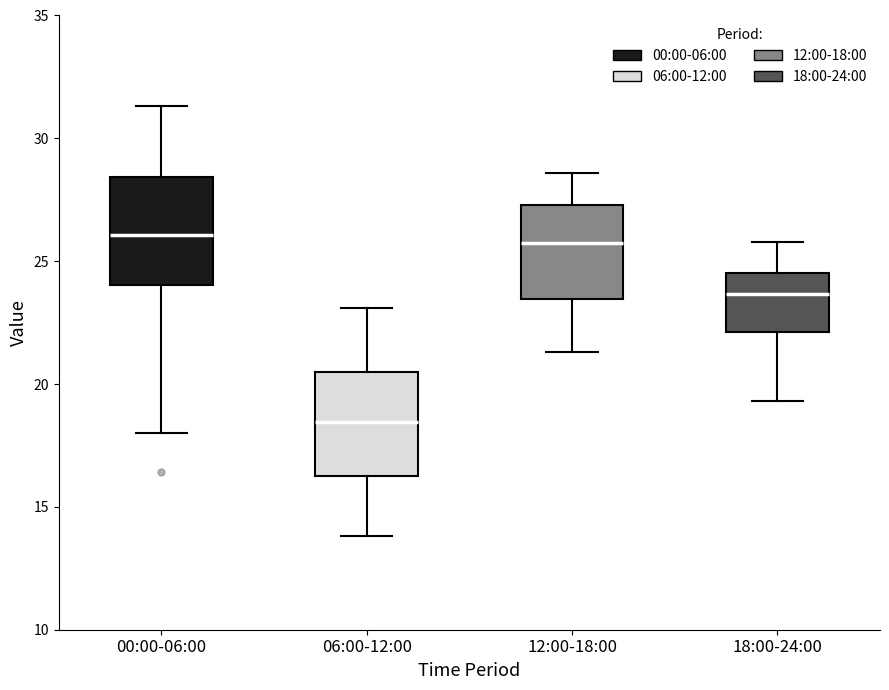

Which box's median line is the lowest?

06:00-12:00